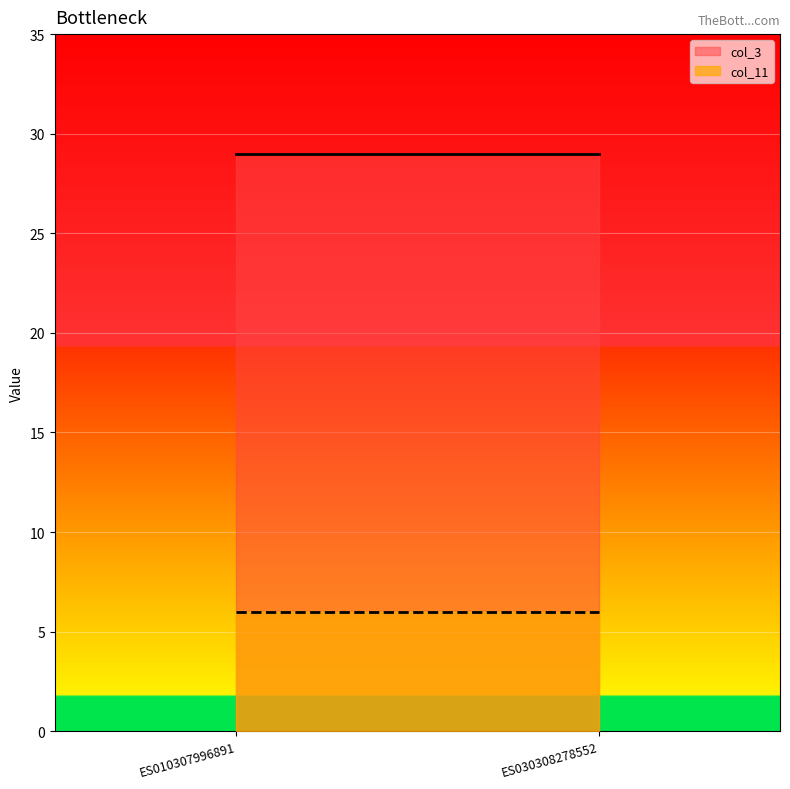

What is the sum of all col_3 values?

58